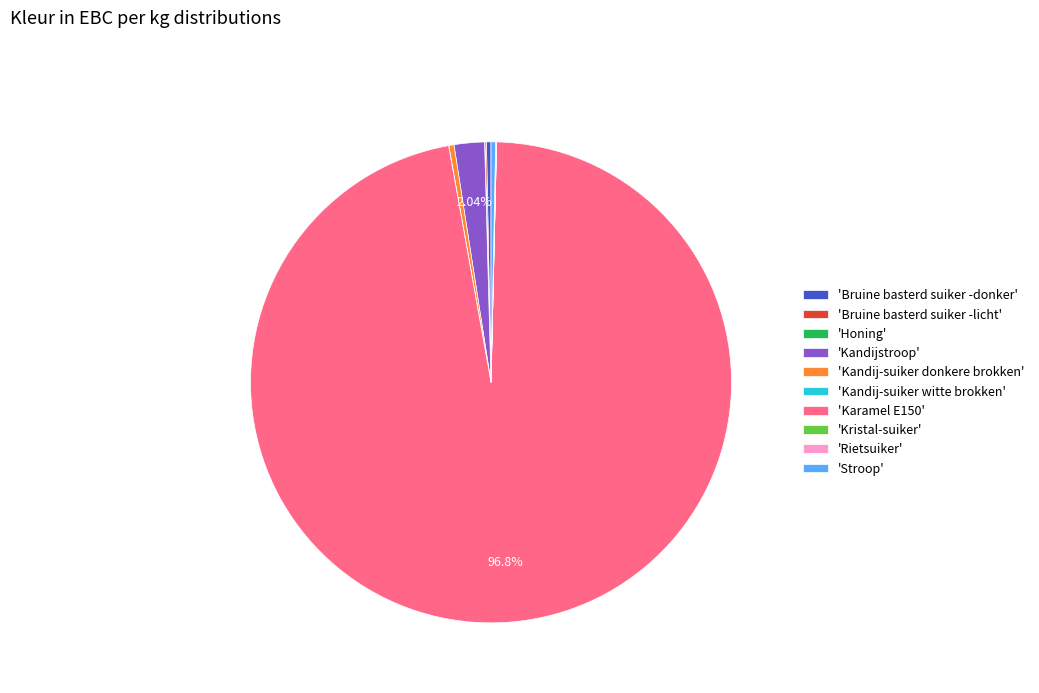

Does any single category account for the majority?

Yes